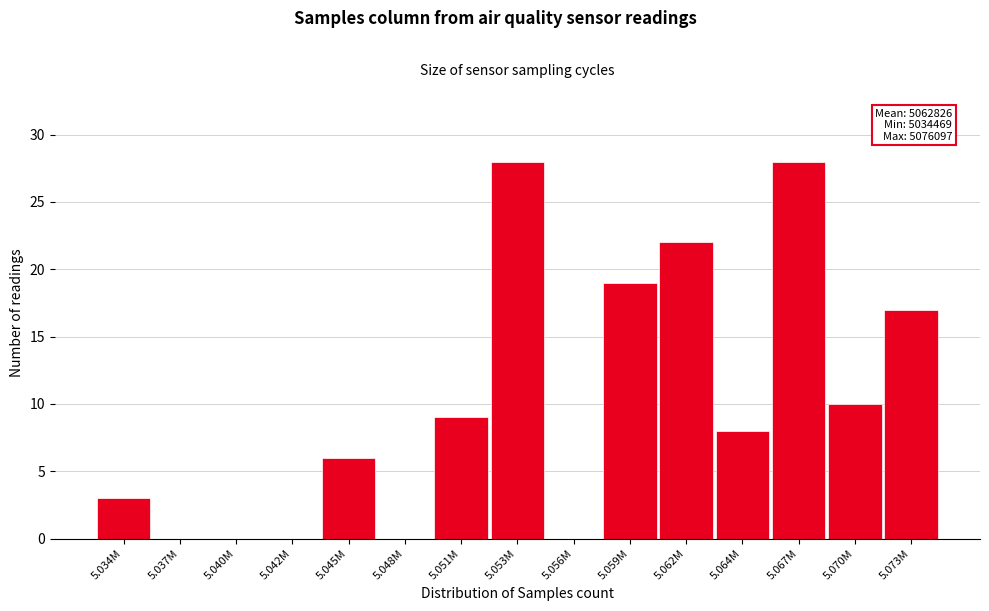

Reading left to right, transcribe all the data shown in this chart.

5.034M=3	5.037M=0	5.040M=0	5.042M=0	5.045M=6	5.048M=0	5.051M=9	5.053M=28	5.056M=0	5.059M=19	5.062M=22	5.064M=8	5.067M=28	5.070M=10	5.073M=17